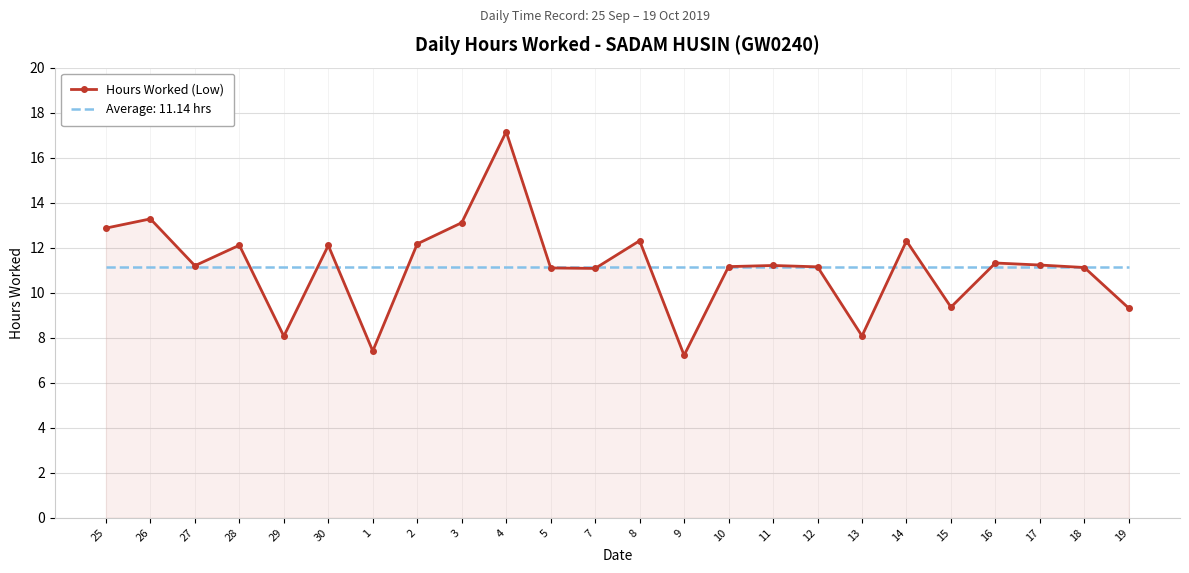

Which series has the largest range (max minus min)?

Hours Worked (Low)